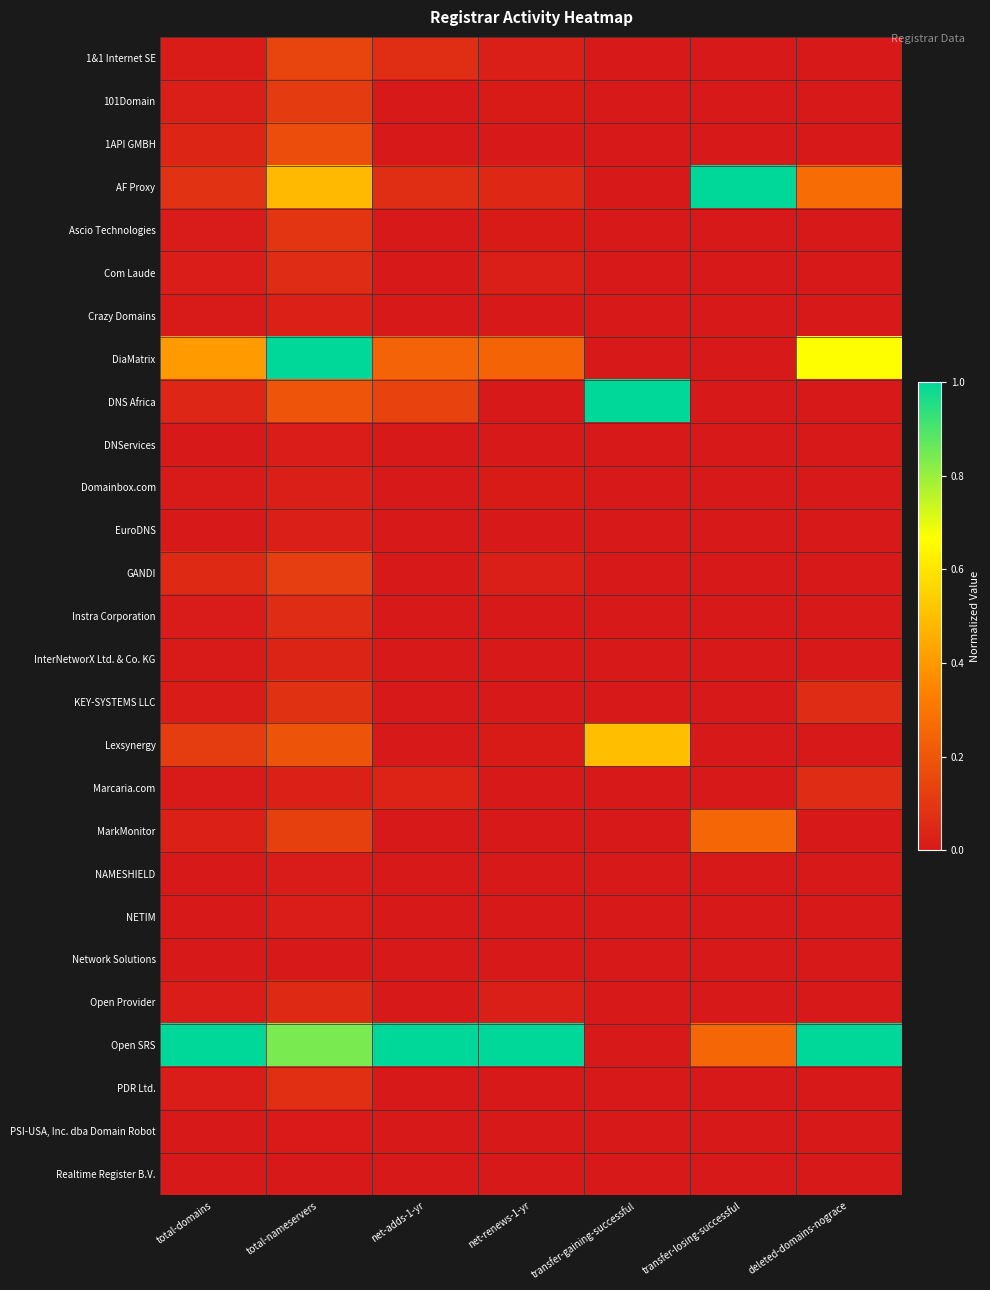

Reading left to right, what are all the values shown in this chart?

1&1 Internet SE: total-domains=0.0	total-nameservers=0.1	net-adds-1-yr=0.1	net-renews-1-yr=0.0	transfer-gaining-successful=0.0	transfer-losing-successful=0.0	deleted-domains-nograce=0.0
101Domain: total-domains=0.0	total-nameservers=0.1	net-adds-1-yr=0.0	net-renews-1-yr=0.0	transfer-gaining-successful=0.0	transfer-losing-successful=0.0	deleted-domains-nograce=0.0
1API GMBH: total-domains=0.0	total-nameservers=0.2	net-adds-1-yr=0.0	net-renews-1-yr=0.0	transfer-gaining-successful=0.0	transfer-losing-successful=0.0	deleted-domains-nograce=0.0
AF Proxy: total-domains=0.1	total-nameservers=0.5	net-adds-1-yr=0.1	net-renews-1-yr=0.0	transfer-gaining-successful=0.0	transfer-losing-successful=1.0	deleted-domains-nograce=0.3
Ascio Technologies: total-domains=0.0	total-nameservers=0.1	net-adds-1-yr=0.0	net-renews-1-yr=0.0	transfer-gaining-successful=0.0	transfer-losing-successful=0.0	deleted-domains-nograce=0.0
Com Laude: total-domains=0.0	total-nameservers=0.1	net-adds-1-yr=0.0	net-renews-1-yr=0.0	transfer-gaining-successful=0.0	transfer-losing-successful=0.0	deleted-domains-nograce=0.0
Crazy Domains: total-domains=0.0	total-nameservers=0.0	net-adds-1-yr=0.0	net-renews-1-yr=0.0	transfer-gaining-successful=0.0	transfer-losing-successful=0.0	deleted-domains-nograce=0.0
DiaMatrix: total-domains=0.4	total-nameservers=1.0	net-adds-1-yr=0.2	net-renews-1-yr=0.2	transfer-gaining-successful=0.0	transfer-losing-successful=0.0	deleted-domains-nograce=0.7
DNS Africa: total-domains=0.0	total-nameservers=0.2	net-adds-1-yr=0.1	net-renews-1-yr=0.0	transfer-gaining-successful=1.0	transfer-losing-successful=0.0	deleted-domains-nograce=0.0
DNServices: total-domains=0.0	total-nameservers=0.0	net-adds-1-yr=0.0	net-renews-1-yr=0.0	transfer-gaining-successful=0.0	transfer-losing-successful=0.0	deleted-domains-nograce=0.0
Domainbox.com: total-domains=0.0	total-nameservers=0.0	net-adds-1-yr=0.0	net-renews-1-yr=0.0	transfer-gaining-successful=0.0	transfer-losing-successful=0.0	deleted-domains-nograce=0.0
EuroDNS: total-domains=0.0	total-nameservers=0.0	net-adds-1-yr=0.0	net-renews-1-yr=0.0	transfer-gaining-successful=0.0	transfer-losing-successful=0.0	deleted-domains-nograce=0.0
GANDI: total-domains=0.1	total-nameservers=0.1	net-adds-1-yr=0.0	net-renews-1-yr=0.0	transfer-gaining-successful=0.0	transfer-losing-successful=0.0	deleted-domains-nograce=0.0
Instra Corporation: total-domains=0.0	total-nameservers=0.1	net-adds-1-yr=0.0	net-renews-1-yr=0.0	transfer-gaining-successful=0.0	transfer-losing-successful=0.0	deleted-domains-nograce=0.0
InterNetworX Ltd. & Co. KG: total-domains=0.0	total-nameservers=0.0	net-adds-1-yr=0.0	net-renews-1-yr=0.0	transfer-gaining-successful=0.0	transfer-losing-successful=0.0	deleted-domains-nograce=0.0
KEY-SYSTEMS LLC: total-domains=0.0	total-nameservers=0.1	net-adds-1-yr=0.0	net-renews-1-yr=0.0	transfer-gaining-successful=0.0	transfer-losing-successful=0.0	deleted-domains-nograce=0.1
Lexsynergy: total-domains=0.1	total-nameservers=0.2	net-adds-1-yr=0.0	net-renews-1-yr=0.0	transfer-gaining-successful=0.5	transfer-losing-successful=0.0	deleted-domains-nograce=0.0
Marcaria.com: total-domains=0.0	total-nameservers=0.0	net-adds-1-yr=0.0	net-renews-1-yr=0.0	transfer-gaining-successful=0.0	transfer-losing-successful=0.0	deleted-domains-nograce=0.1
MarkMonitor: total-domains=0.0	total-nameservers=0.1	net-adds-1-yr=0.0	net-renews-1-yr=0.0	transfer-gaining-successful=0.0	transfer-losing-successful=0.2	deleted-domains-nograce=0.0
NAMESHIELD: total-domains=0.0	total-nameservers=0.0	net-adds-1-yr=0.0	net-renews-1-yr=0.0	transfer-gaining-successful=0.0	transfer-losing-successful=0.0	deleted-domains-nograce=0.0
NETIM: total-domains=0.0	total-nameservers=0.0	net-adds-1-yr=0.0	net-renews-1-yr=0.0	transfer-gaining-successful=0.0	transfer-losing-successful=0.0	deleted-domains-nograce=0.0
Network Solutions: total-domains=0.0	total-nameservers=0.0	net-adds-1-yr=0.0	net-renews-1-yr=0.0	transfer-gaining-successful=0.0	transfer-losing-successful=0.0	deleted-domains-nograce=0.0
Open Provider: total-domains=0.0	total-nameservers=0.1	net-adds-1-yr=0.0	net-renews-1-yr=0.0	transfer-gaining-successful=0.0	transfer-losing-successful=0.0	deleted-domains-nograce=0.0
Open SRS: total-domains=1.0	total-nameservers=0.8	net-adds-1-yr=1.0	net-renews-1-yr=1.0	transfer-gaining-successful=0.0	transfer-losing-successful=0.2	deleted-domains-nograce=1.0
PDR Ltd.: total-domains=0.0	total-nameservers=0.1	net-adds-1-yr=0.0	net-renews-1-yr=0.0	transfer-gaining-successful=0.0	transfer-losing-successful=0.0	deleted-domains-nograce=0.0
PSI-USA, Inc. dba Domain Robot: total-domains=0.0	total-nameservers=0.0	net-adds-1-yr=0.0	net-renews-1-yr=0.0	transfer-gaining-successful=0.0	transfer-losing-successful=0.0	deleted-domains-nograce=0.0
Realtime Register B.V.: total-domains=0.0	total-nameservers=0.0	net-adds-1-yr=0.0	net-renews-1-yr=0.0	transfer-gaining-successful=0.0	transfer-losing-successful=0.0	deleted-domains-nograce=0.0